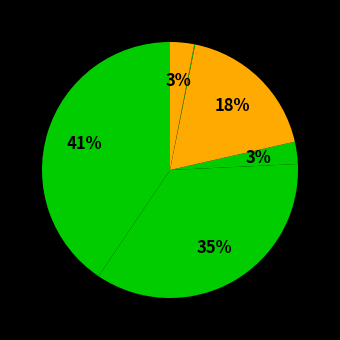

To the nearest percent, what is the difference between the largest and smallest slice percentages?

41%